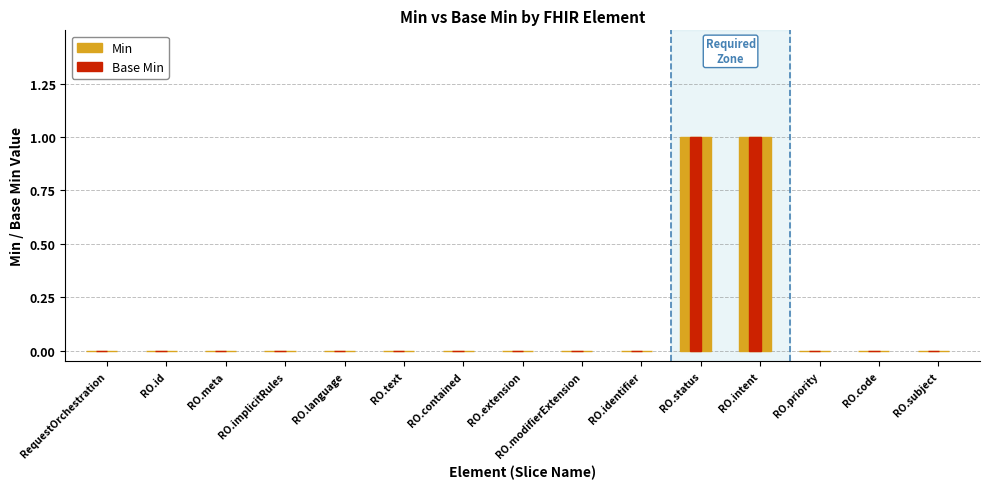

Reading left to right, list all the values displayed in this chart.

Min: RequestOrchestration=0	RO.id=0	RO.meta=0	RO.implicitRules=0	RO.language=0	RO.text=0	RO.contained=0	RO.extension=0	RO.modifierExtension=0	RO.identifier=0	RO.status=1	RO.intent=1	RO.priority=0	RO.code=0	RO.subject=0
Base Min: RequestOrchestration=0	RO.id=0	RO.meta=0	RO.implicitRules=0	RO.language=0	RO.text=0	RO.contained=0	RO.extension=0	RO.modifierExtension=0	RO.identifier=0	RO.status=1	RO.intent=1	RO.priority=0	RO.code=0	RO.subject=0